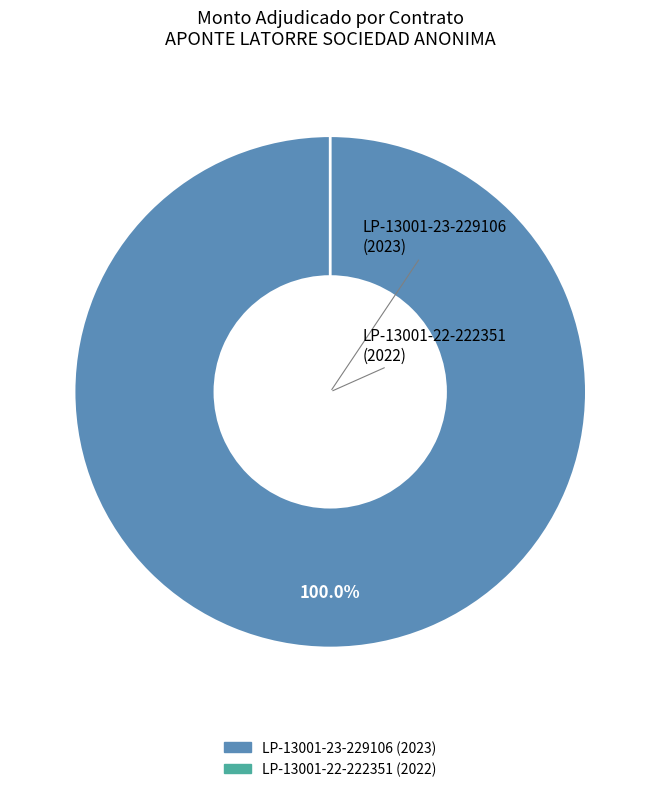

How many slices are in this pie chart?

2